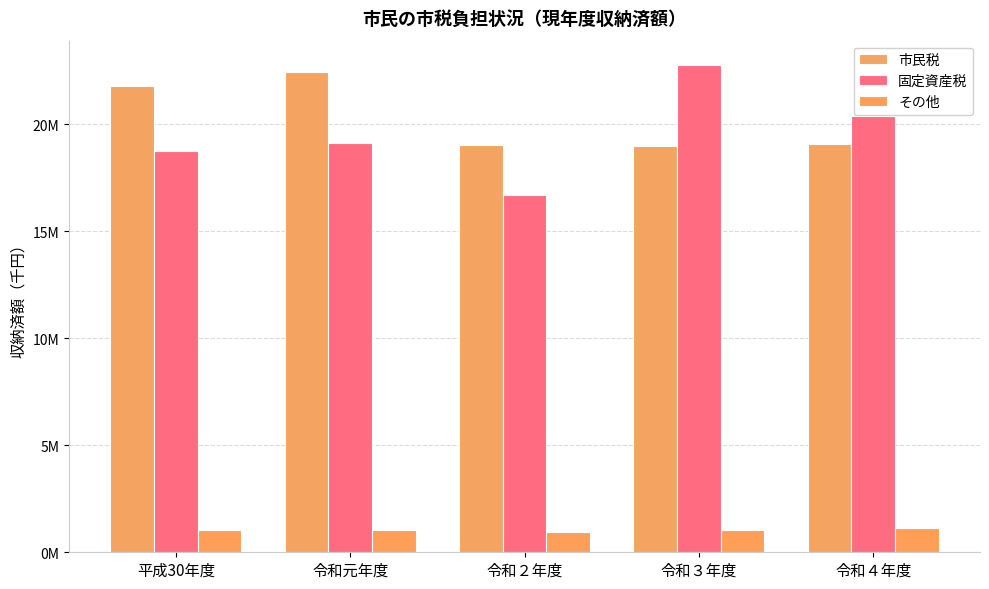

What are all the series names shown in the legend?

市民税, 固定資産税, その他